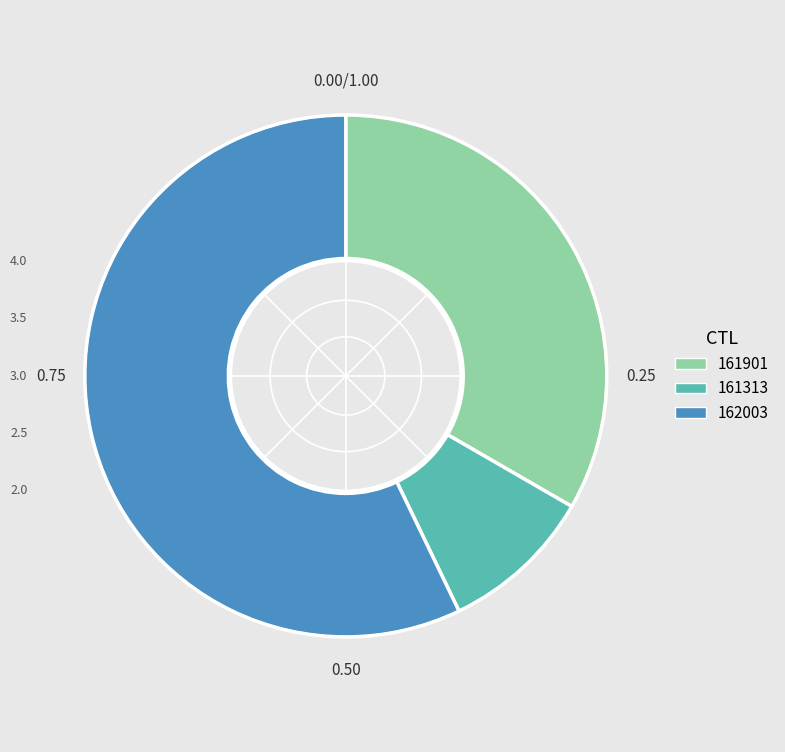

Is 161313 the majority of the pie?

No